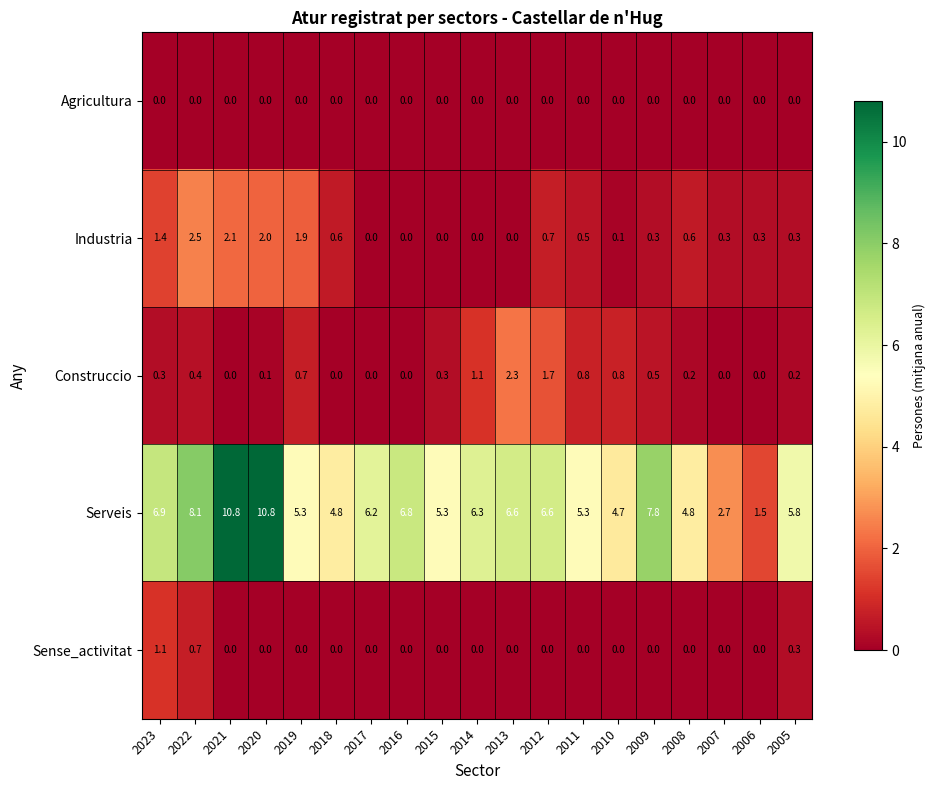

At which label does Sense_activitat reach its peak?

2023